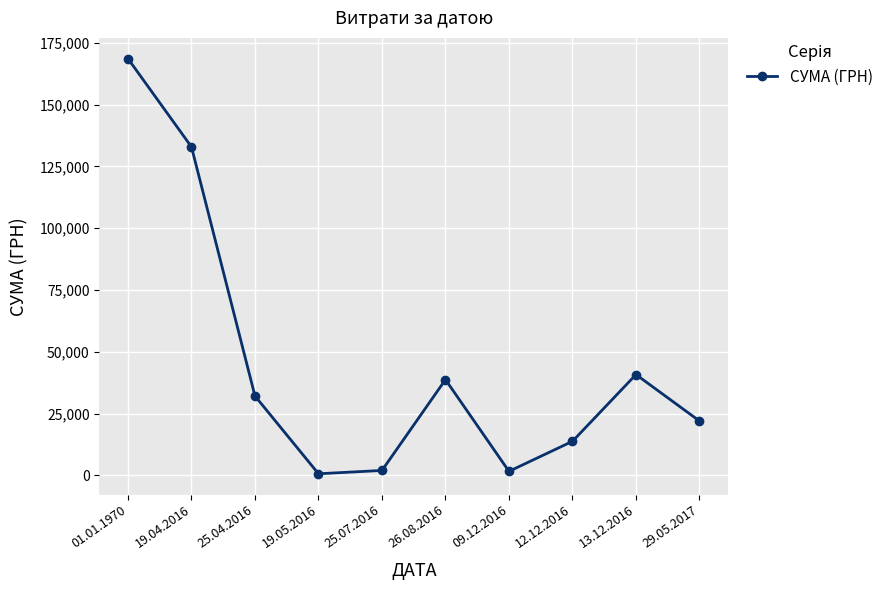

How many values are below 32113?

5